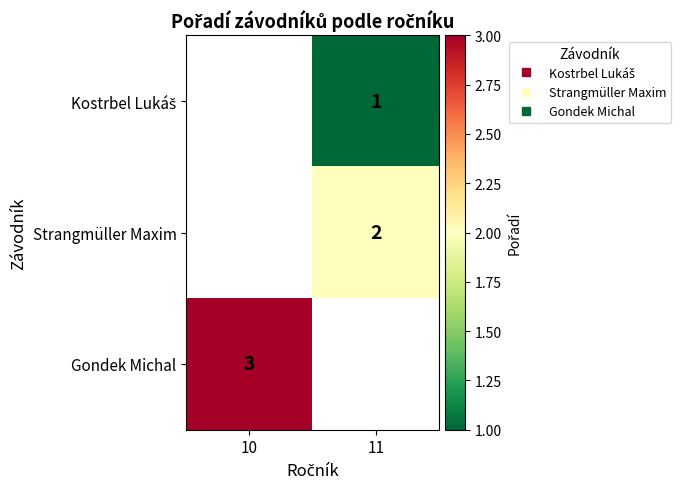

Rank the categories by Gondek Michal value from highest to lowest.

10, 11